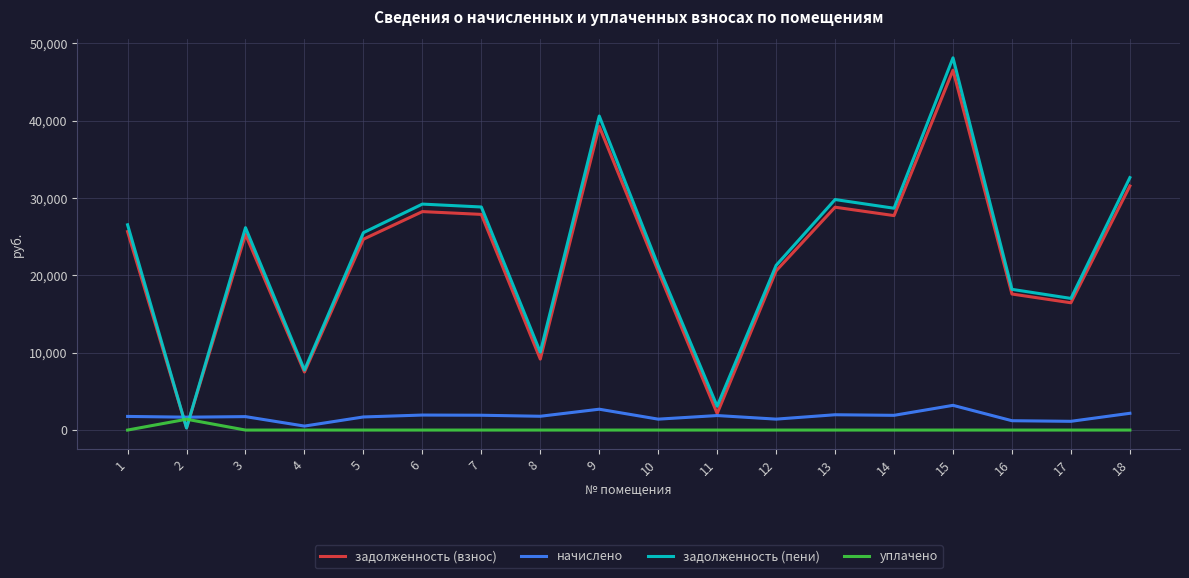

Where do задолженность (пени) and начислено first cross each other?

1 and 2